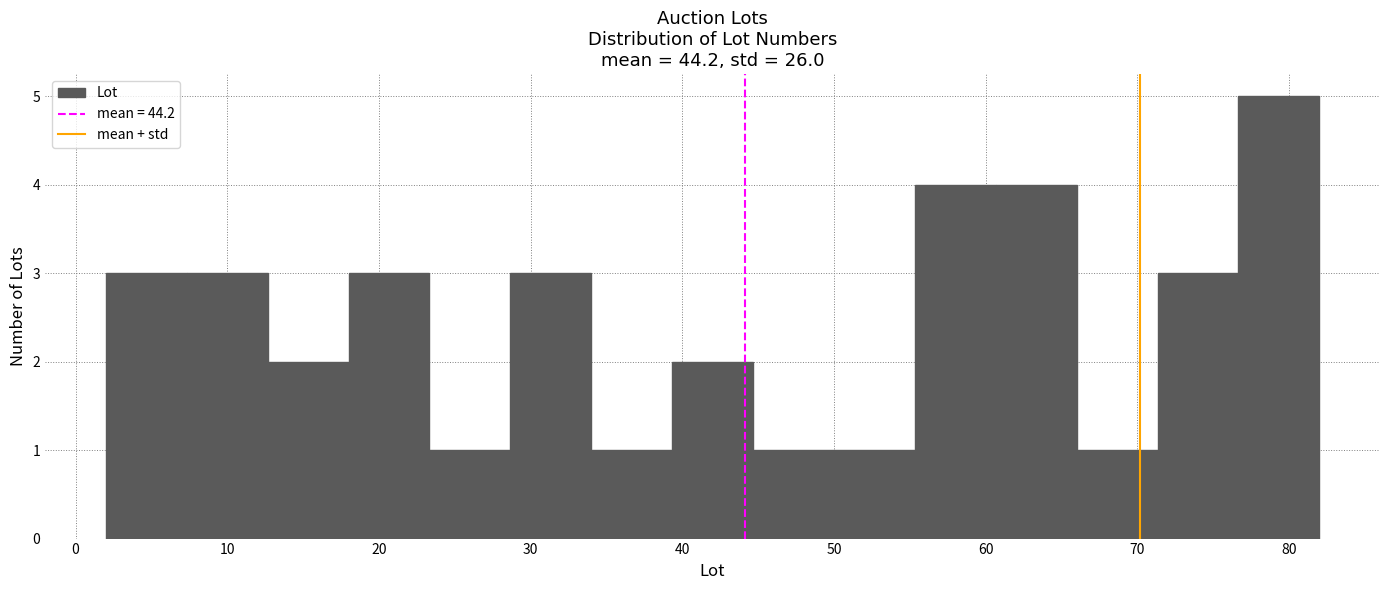

What is the height of the bar covering 2 to 7 on the x-axis? Neither the bar edges nor the heights are printed on the chart, so give them approximately, as read against the axes.

3